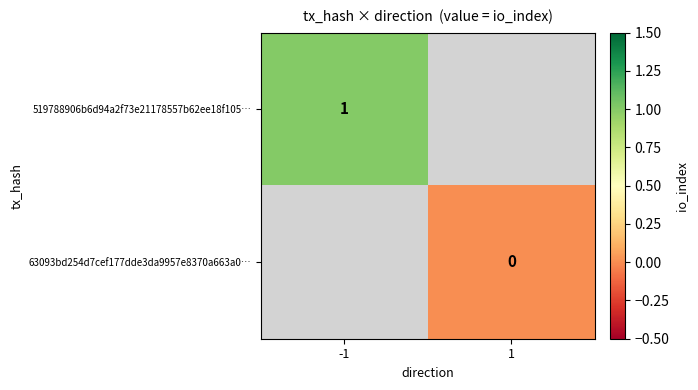

How many positive values does the 519788906b6d94a2f73e21178557b62ee18f105… series have?

1